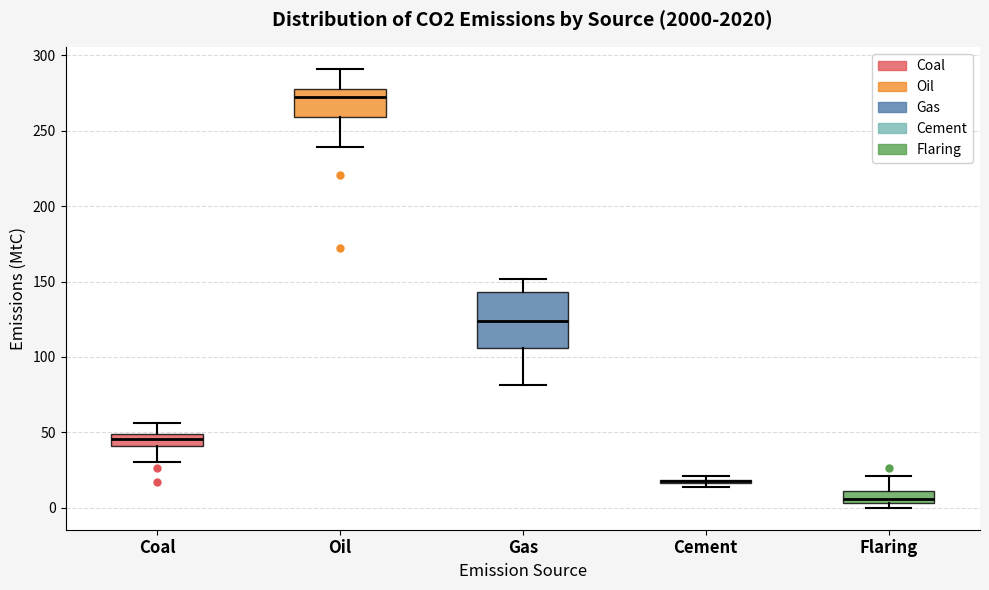

Where is the upper edge of the box for Gas on the y-axis? The values are not printed on the chart, so give them approximately, as read against the axis.

145